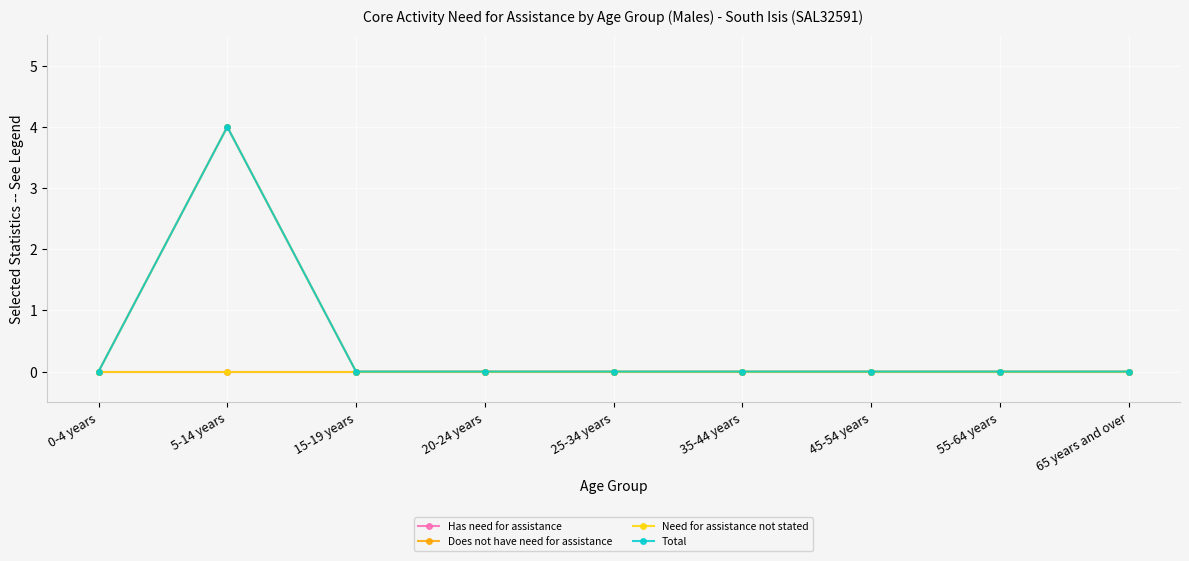

True or false: Need for assistance not stated has more than 0 interior local peaks.

False